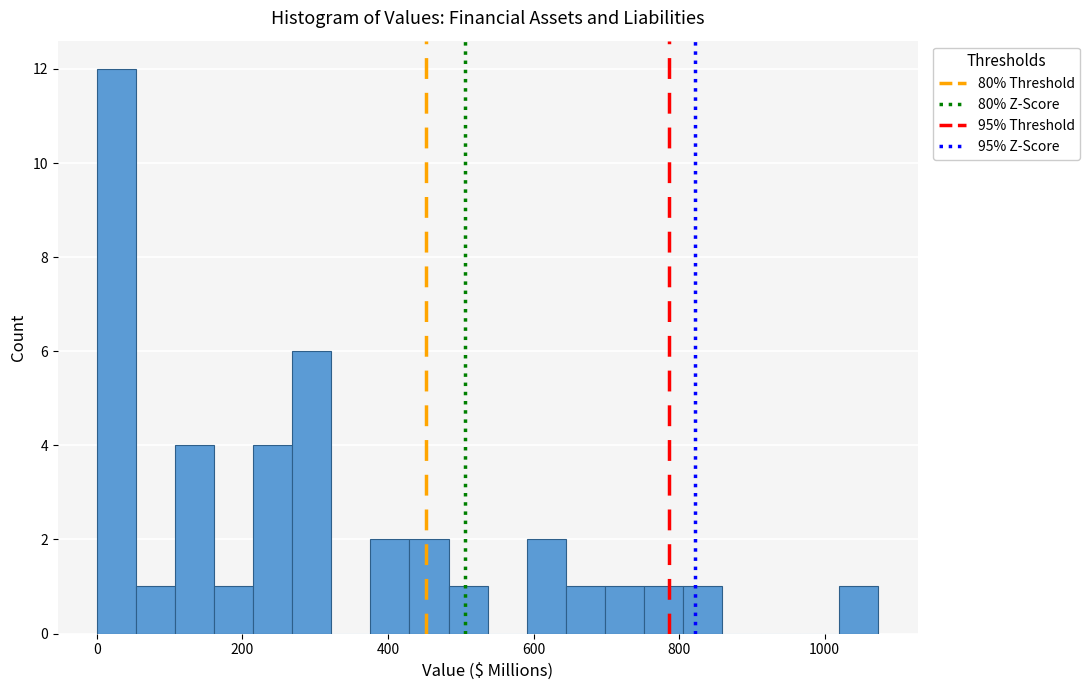

Read against the x-axis, roughly where is the centre of the tallest bar?

20